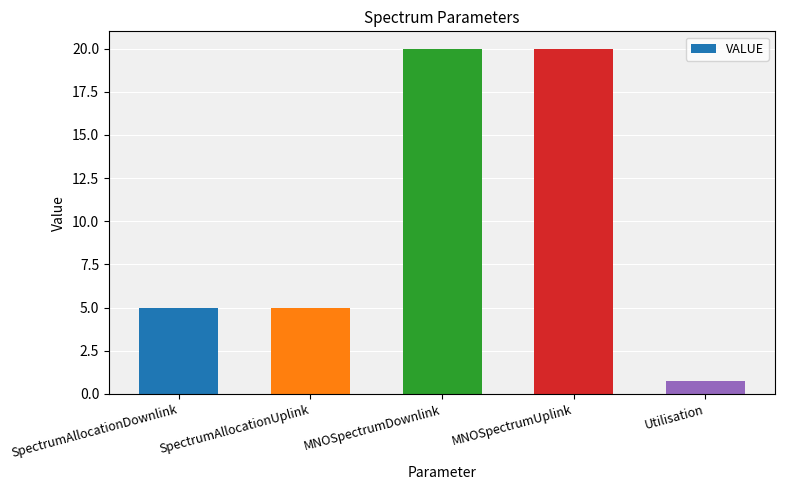

What is the approximate value at MNOSpectrumDownlink?

20.0